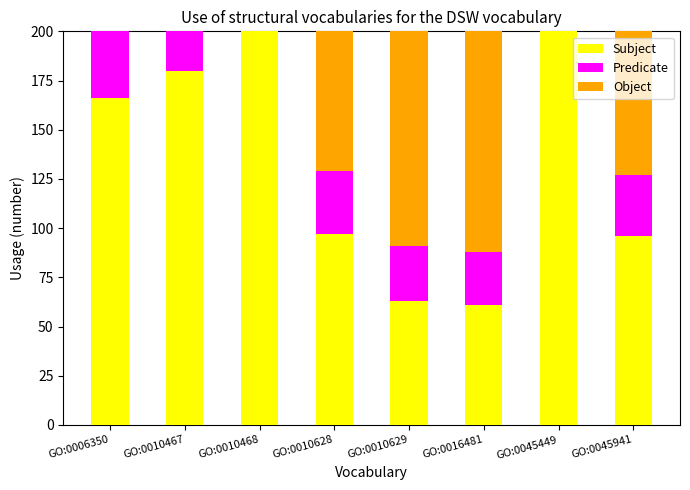

Which category has the lowest value in the Predicate series?

GO:0016481